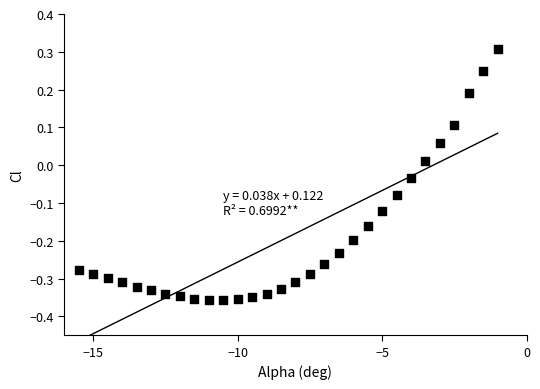

What is the range of X values (max minus min)?

14.5